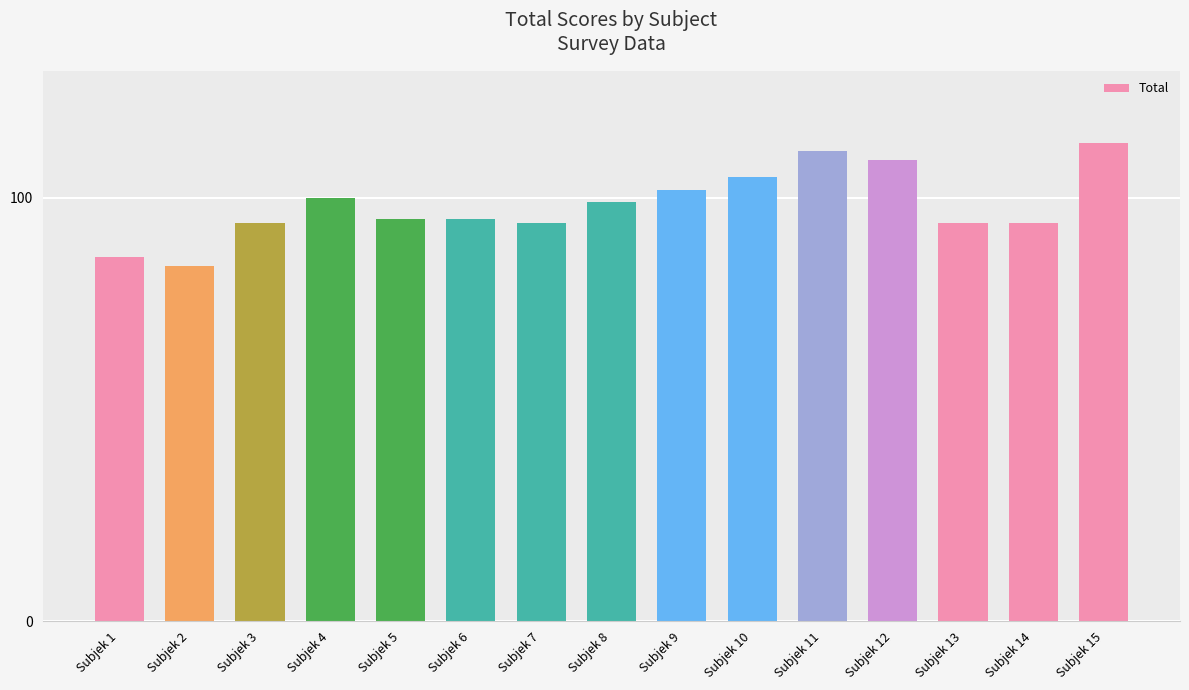

Approximately how many times larger is the value at Subjek 5 compared to Subjek 2?

1.1